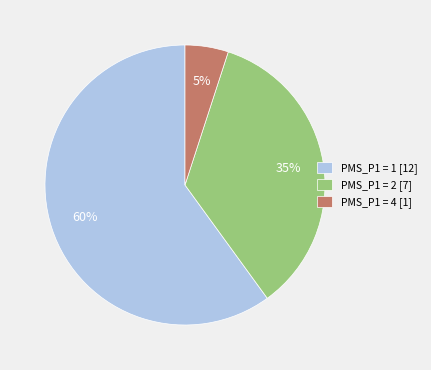

What percentage is the PMS_P1 = 2 [7] slice, to the nearest percent?

35%